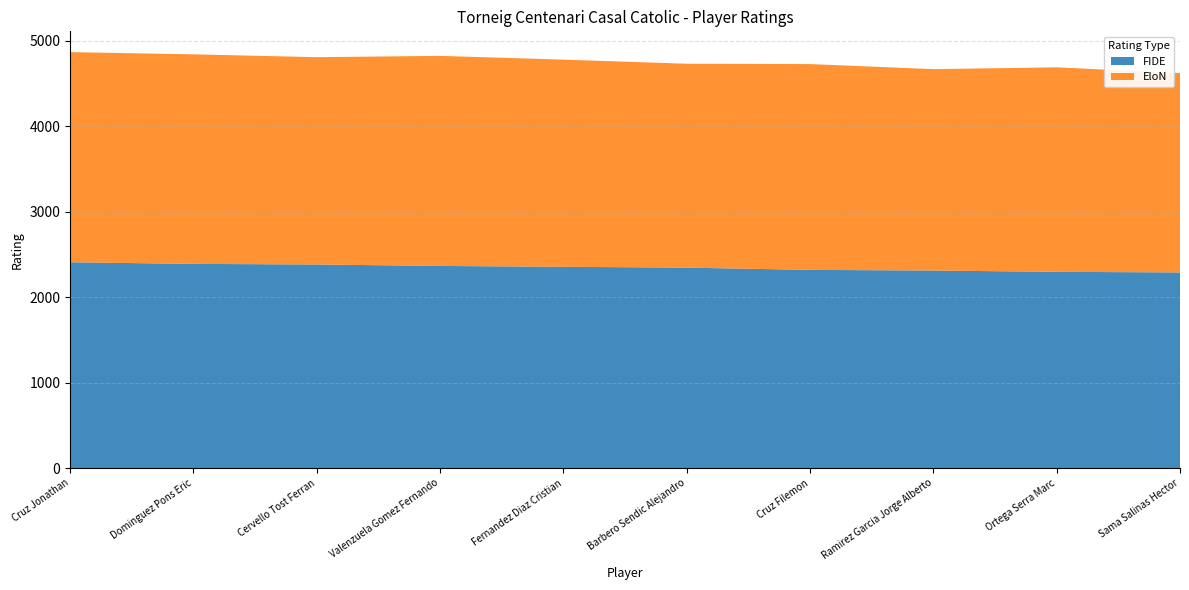

Reading left to right, list all the values displayed in this chart.

FIDE: Cruz Jonathan=2409	Dominguez Pons Eric=2390	Cervello Tost Ferran=2383	Valenzuela Gomez Fernando=2366	Fernandez Diaz Cristian=2356	Barbero Sendic Alejandro=2346	Cruz Filemon=2320	Ramirez Garcia Jorge Alberto=2312	Ortega Serra Marc=2297	Sama Salinas Hector=2290
EloN: Cruz Jonathan=2460	Dominguez Pons Eric=2453	Cervello Tost Ferran=2427	Valenzuela Gomez Fernando=2459	Fernandez Diaz Cristian=2425	Barbero Sendic Alejandro=2387	Cruz Filemon=2409	Ramirez Garcia Jorge Alberto=2358	Ortega Serra Marc=2394	Sama Salinas Hector=2333